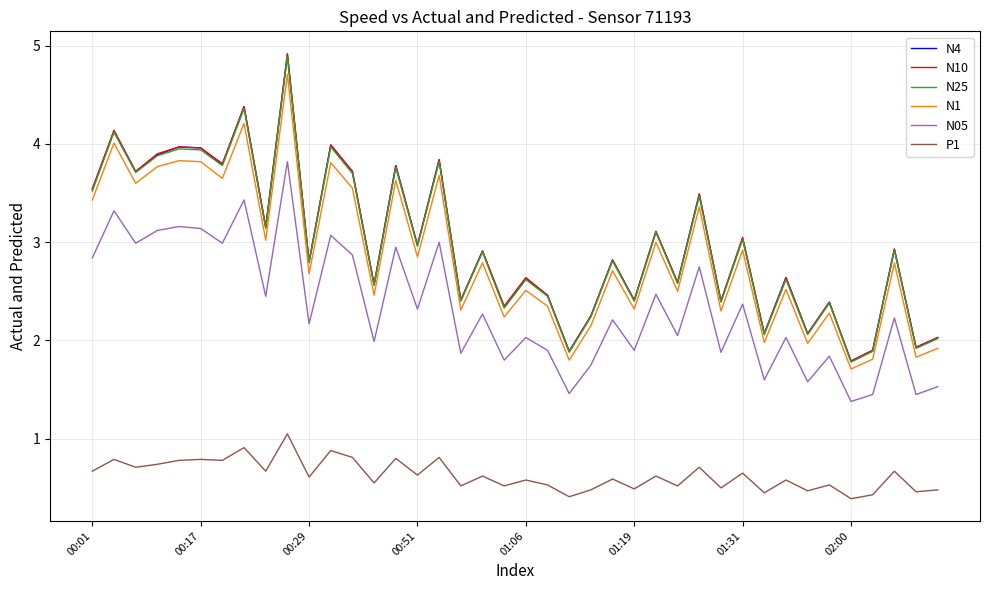

True or false: N1 and P1 intersect in this chart.

False